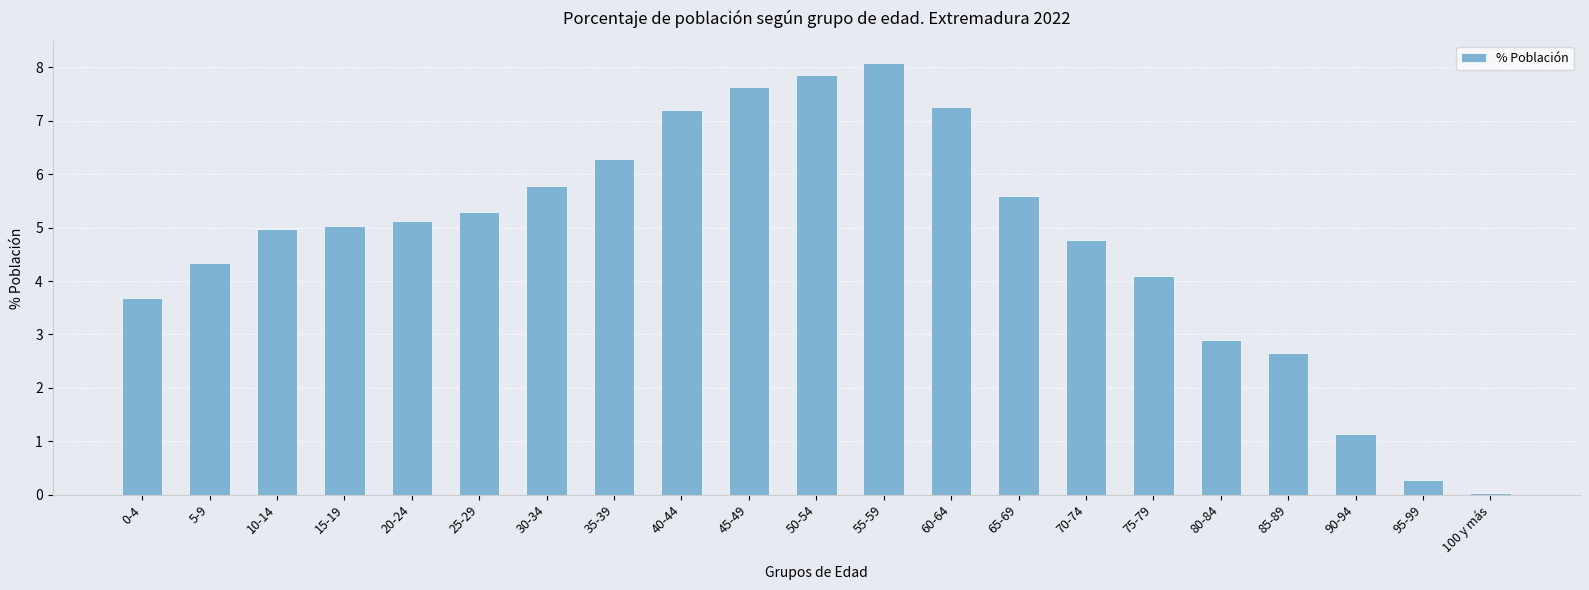

What is the difference between the values at 35-39 and 0-4?

2.6